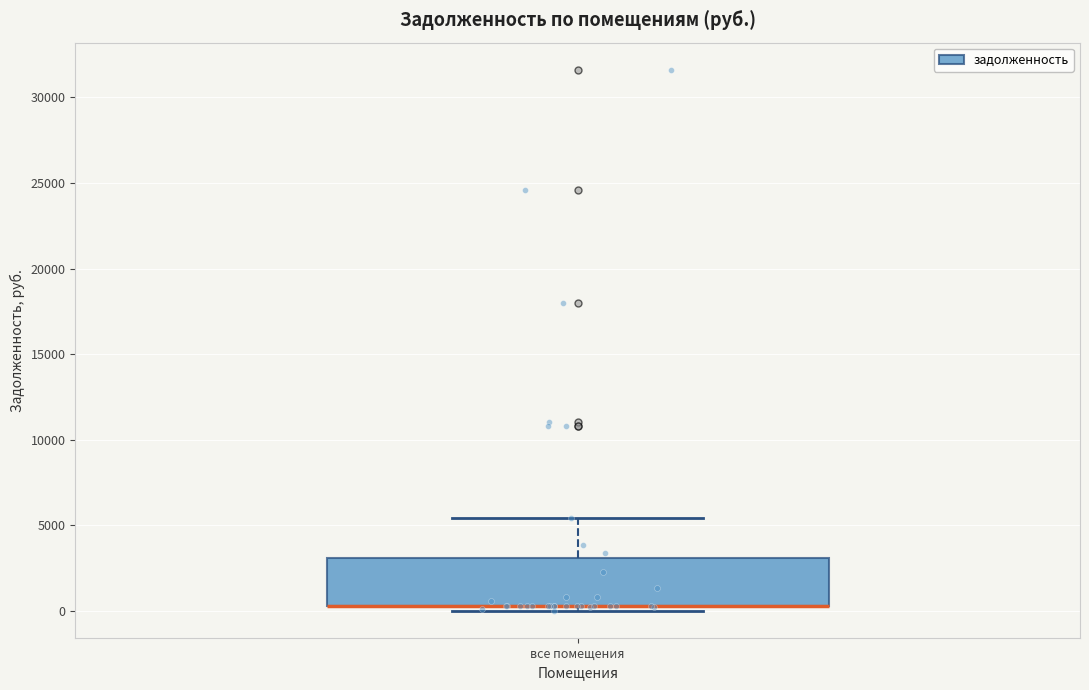

Transcribe this box plot: give where the median line is, the range the box spans, and where the two whiskers end, as read against the y-axis. The values are not printed on the chart, so give them approximately, as read against the axis.

median 500 (drawn on the box's lower edge), box 500 to 3000, whiskers 0 to 5500